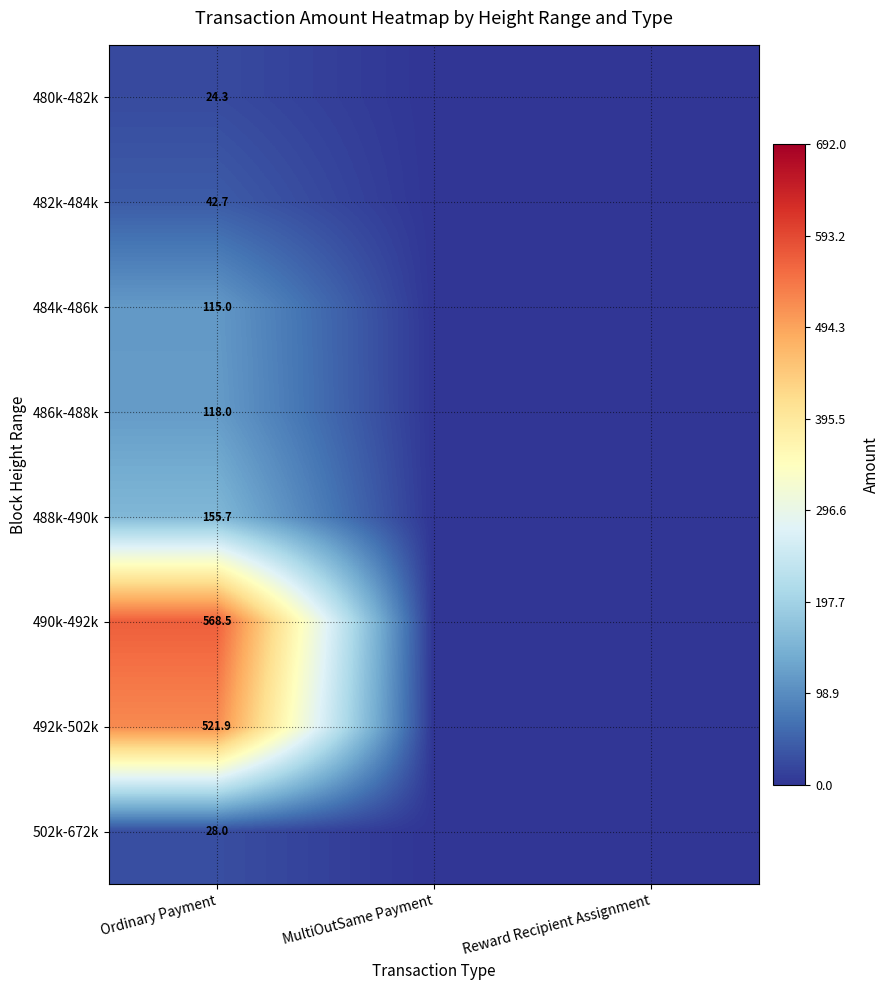

Rank the series at Ordinary Payment from lowest to highest value.

480k-482k, 502k-672k, 482k-484k, 484k-486k, 486k-488k, 488k-490k, 492k-502k, 490k-492k